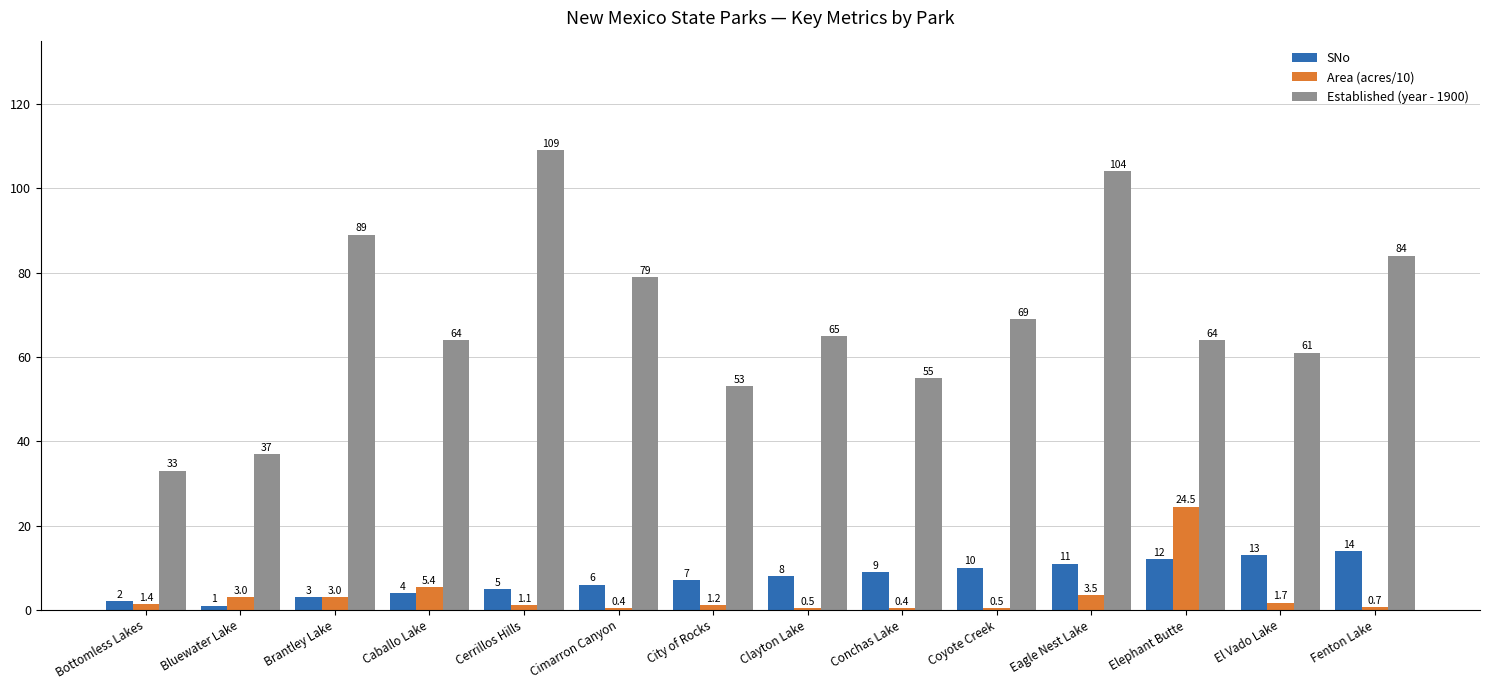

Where is SNo nearest to the value 7?

City of Rocks